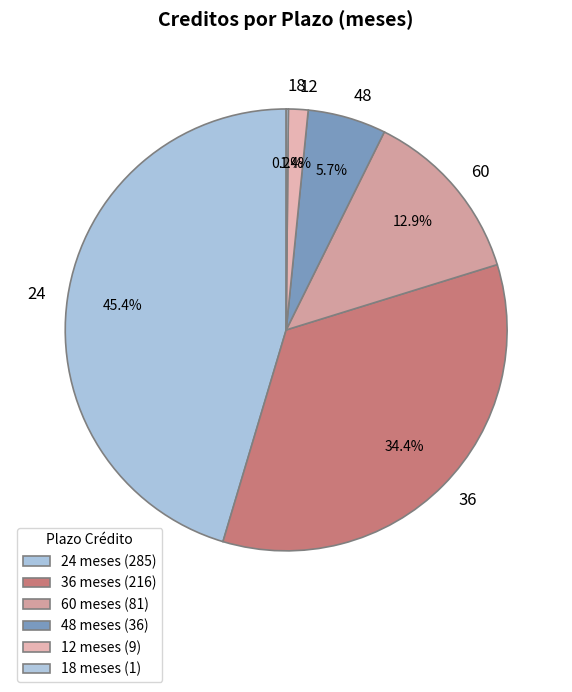

The 24 slice represents 39% of the pie. True or false?

False